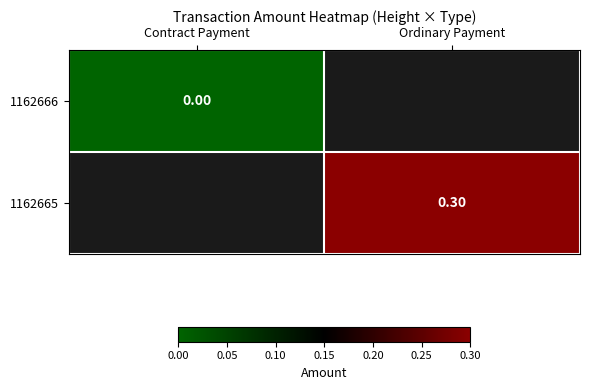

Is the value of 1162665 at Ordinary Payment greater than the value of 1162666 at Contract Payment?

Yes